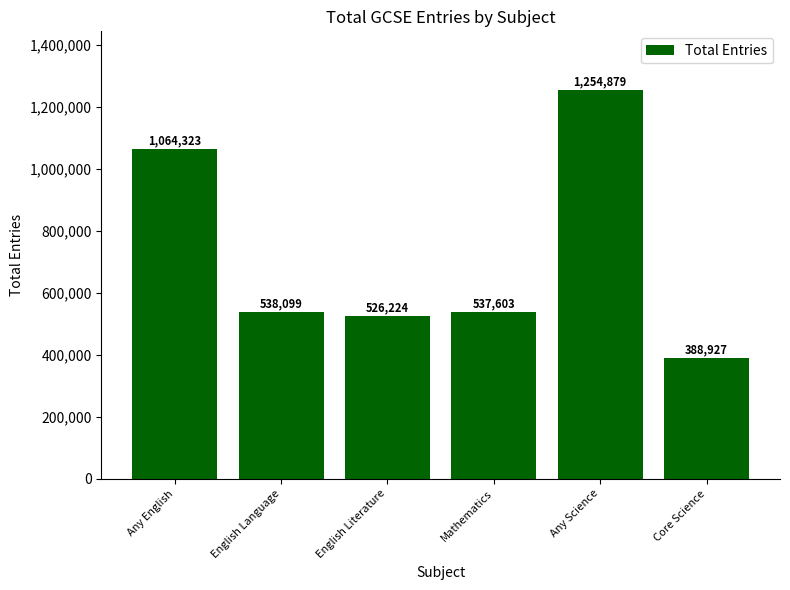

How many series are shown in this chart?

1